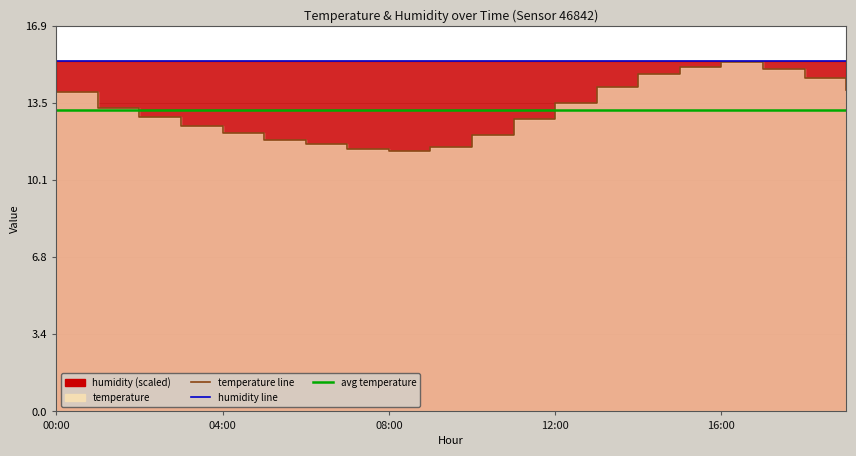

What is the sum of the avg temperature values at 19 and 12:00?

26.4